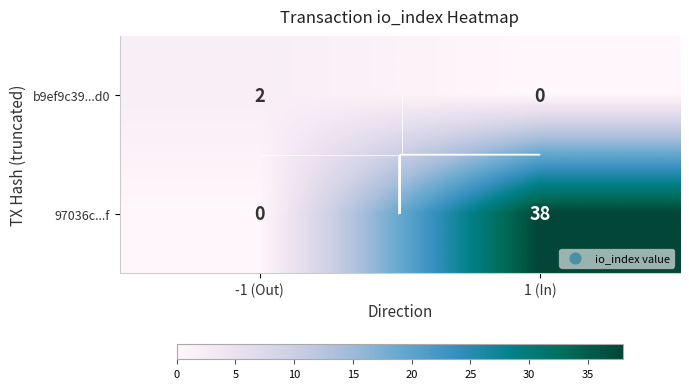

What is the spread (max minus min) of values at 1 (In)?

38